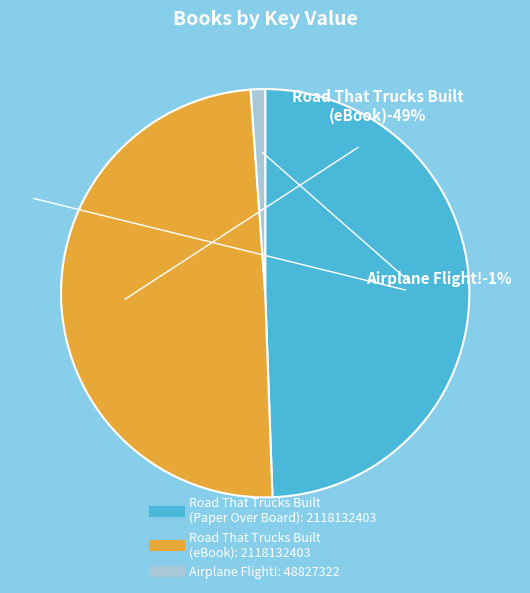

To the nearest percent, what is the average slice percentage?

33%